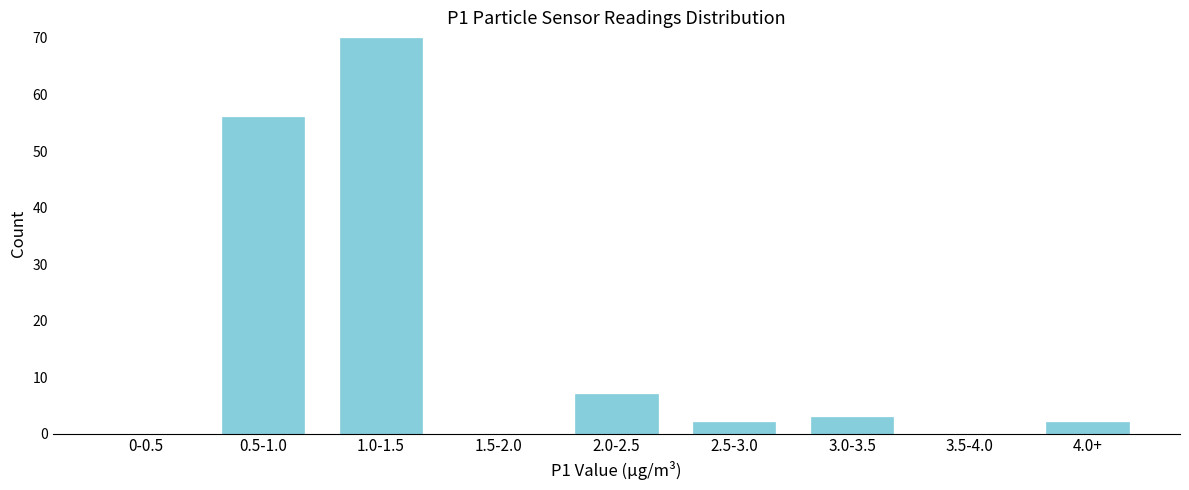

Reading left to right, what are all the values shown in this chart?

0-0.5=0	0.5-1.0=56	1.0-1.5=70	1.5-2.0=0	2.0-2.5=7	2.5-3.0=2	3.0-3.5=3	3.5-4.0=0	4.0+=2